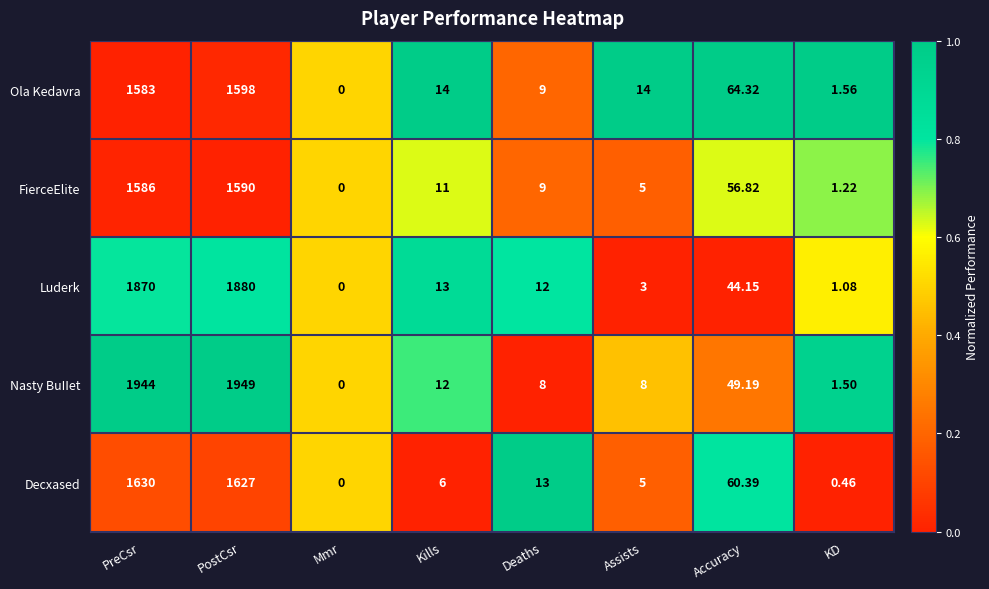

At which category is the sum across all series the highest?

PostCsr